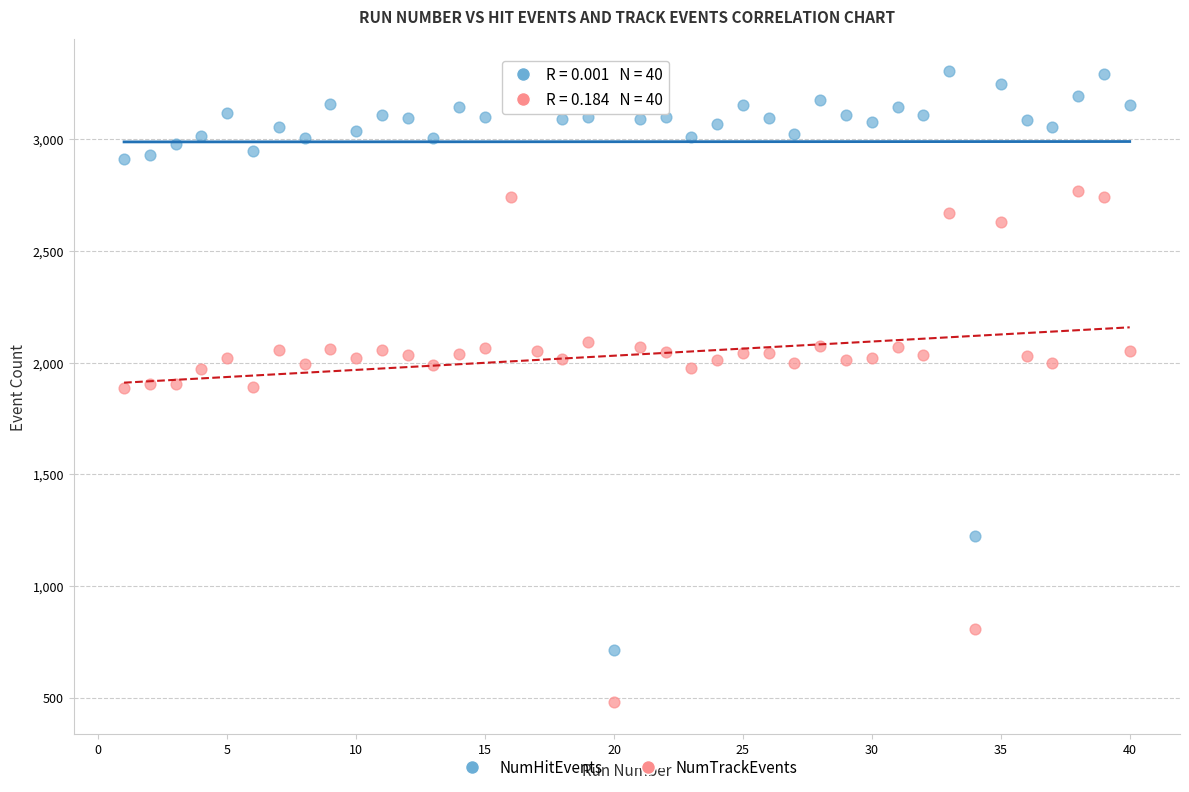

What are all the series names shown in the legend?

NumHitEvents, NumTrackEvents